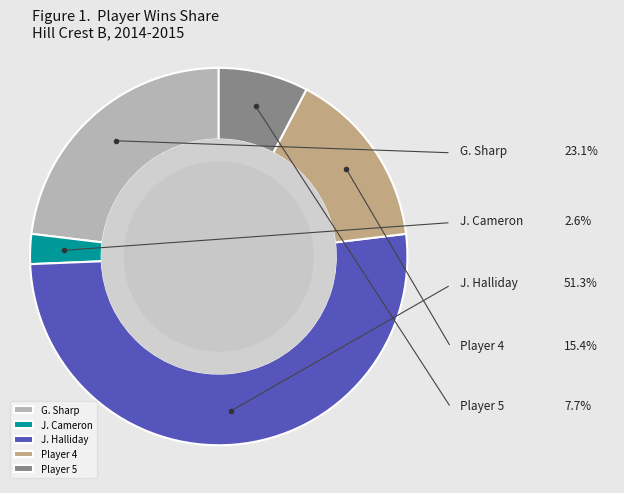

Which slice is the largest?

J. Halliday